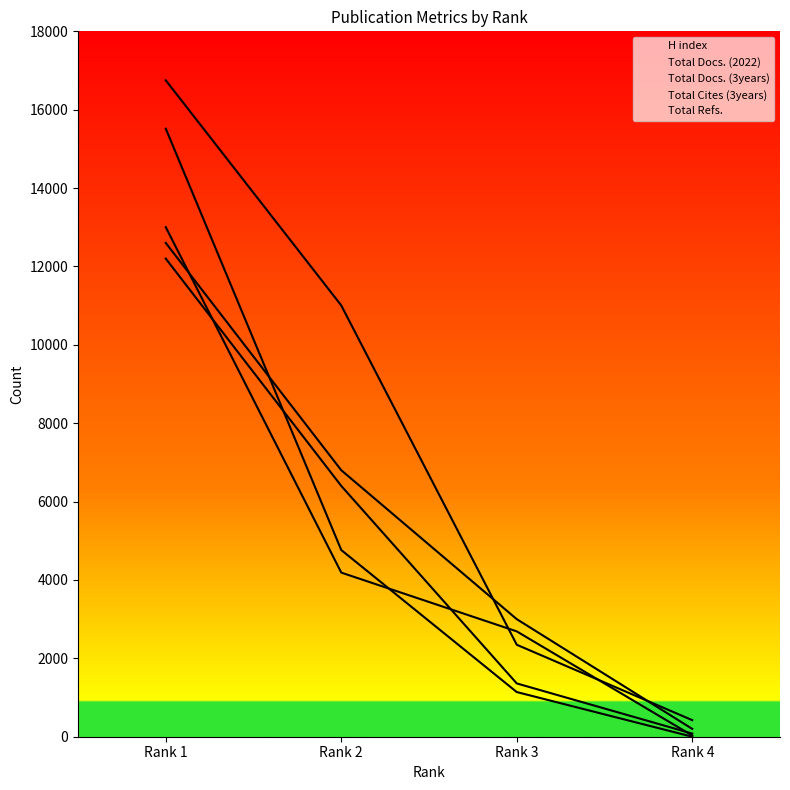

After their last crossing, which series has the higher values: Total Docs. (2022) or Total Cites (3years)?

Total Docs. (2022)